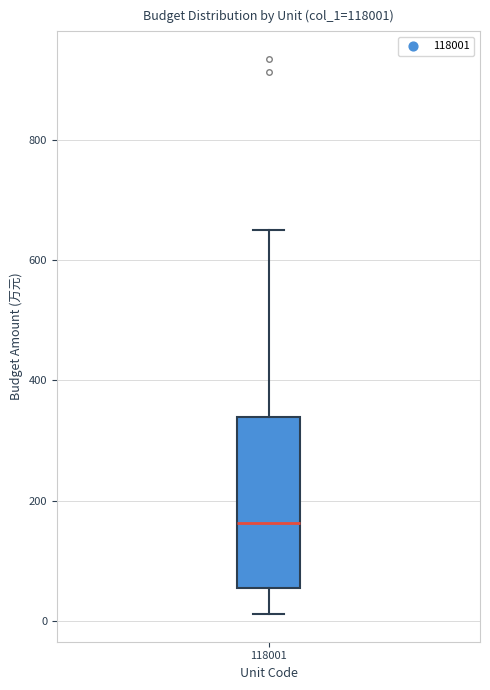

Read this box plot against the y-axis: the position of the median line, the range covered by the box, and the ends of both whiskers. The values are not printed on the chart, so give them approximately, as read against the axis.

median 160, box 60 to 340, whiskers 20 to 660